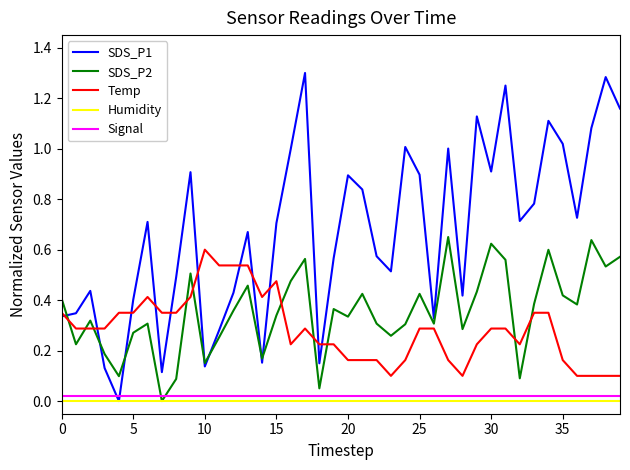

True or false: Signal and SDS_P1 intersect in this chart.

True